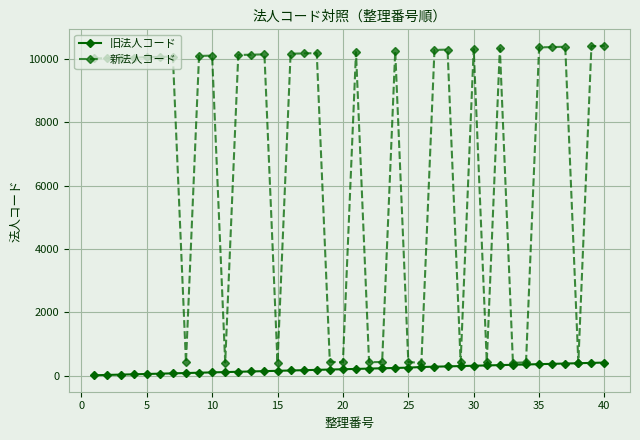

At how many categories does at least one series exceed 7775?

26